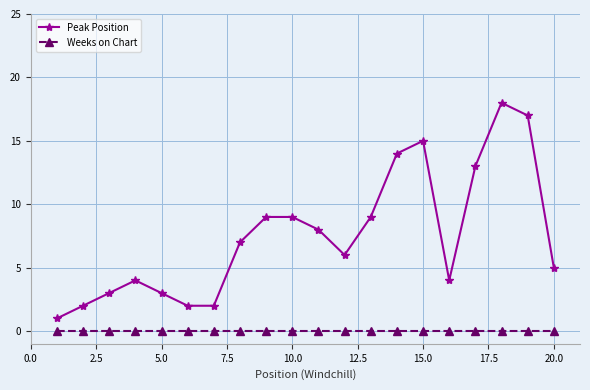

Rank the series by their average value, from highest to lowest.

Peak Position, Weeks on Chart